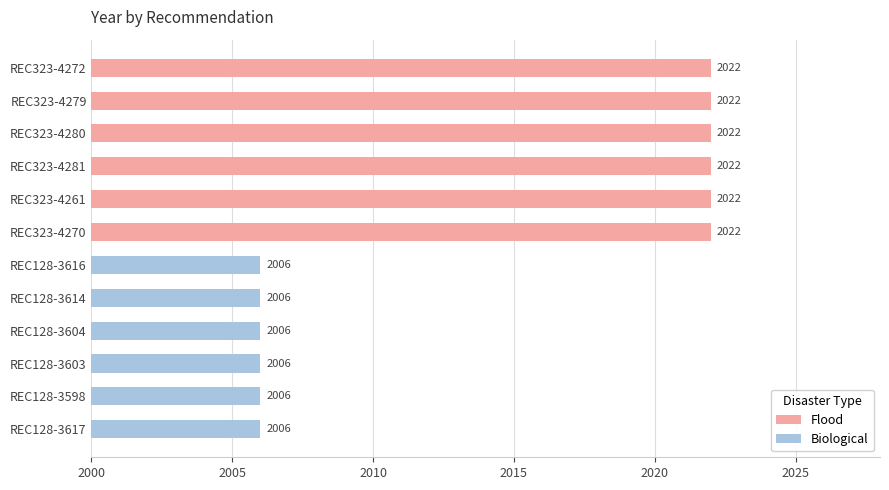

What value does the data have at REC128-3603, to the nearest 10?

2010